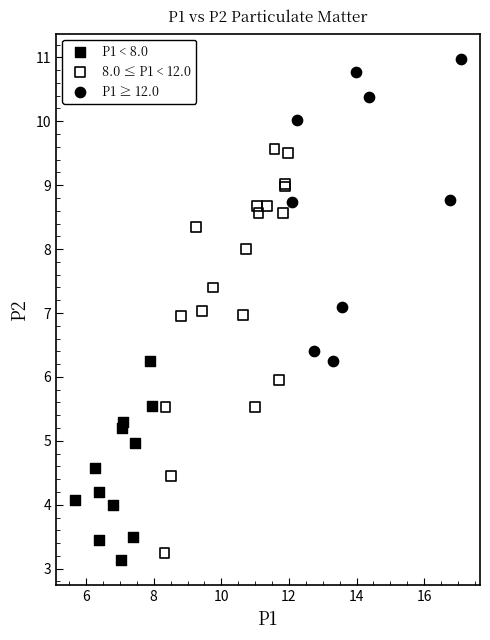

Which series contains the highest Y value?

P1 ≥ 12.0